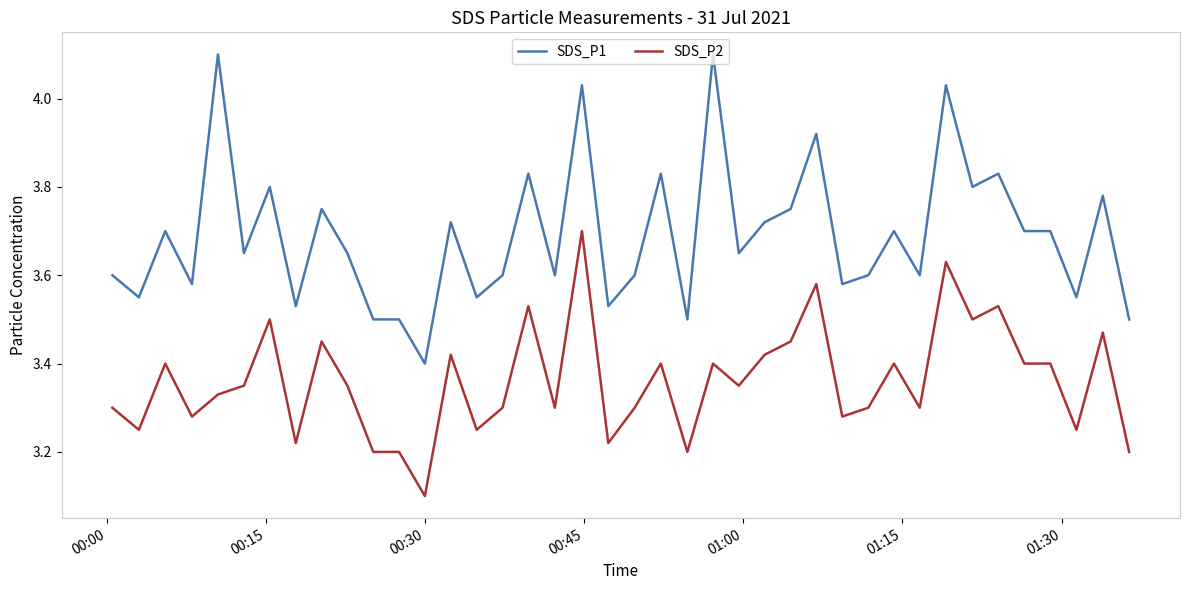

Which series has the largest total across all categories?

SDS_P1